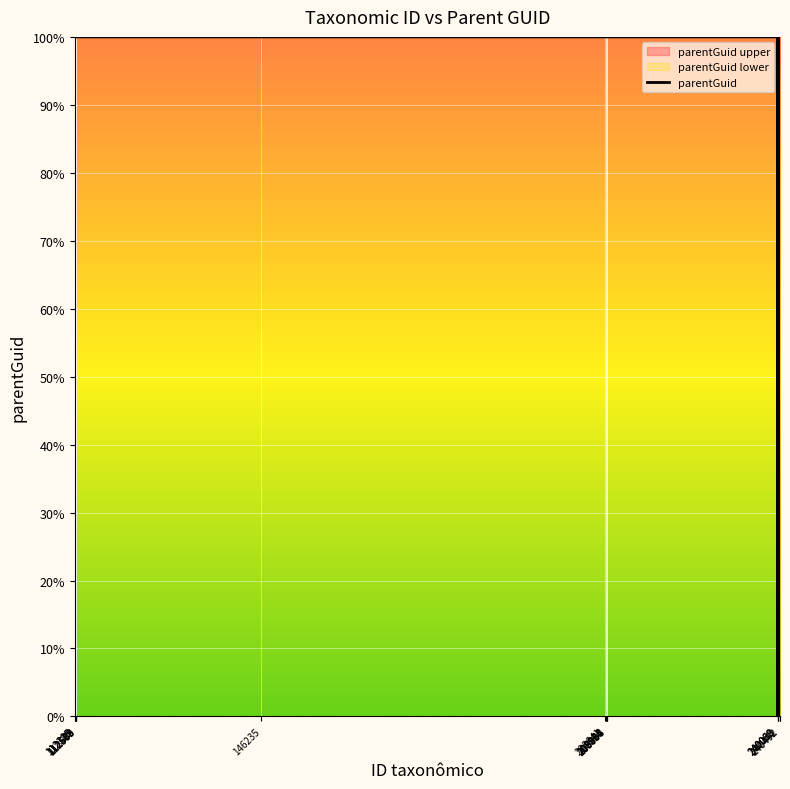

Approximately how many times larger is the value at 112589 compared to 209004?

1.0